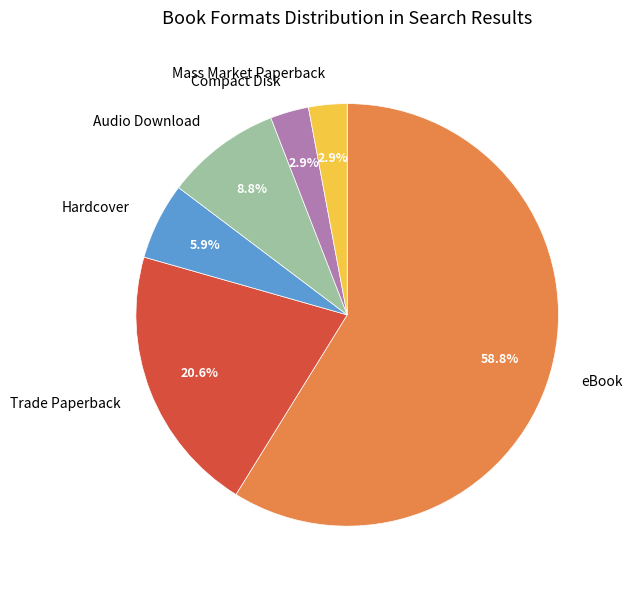

What is the ratio of the value at Compact Disk to the value at Mass Market Paperback?

1.0